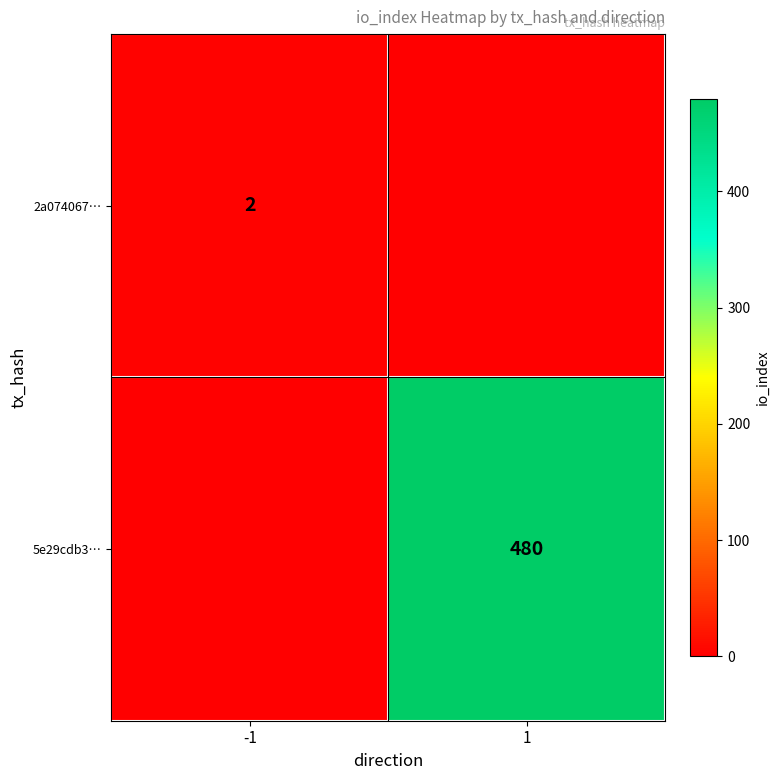

At which category does the chart reach its minimum across all series?

1